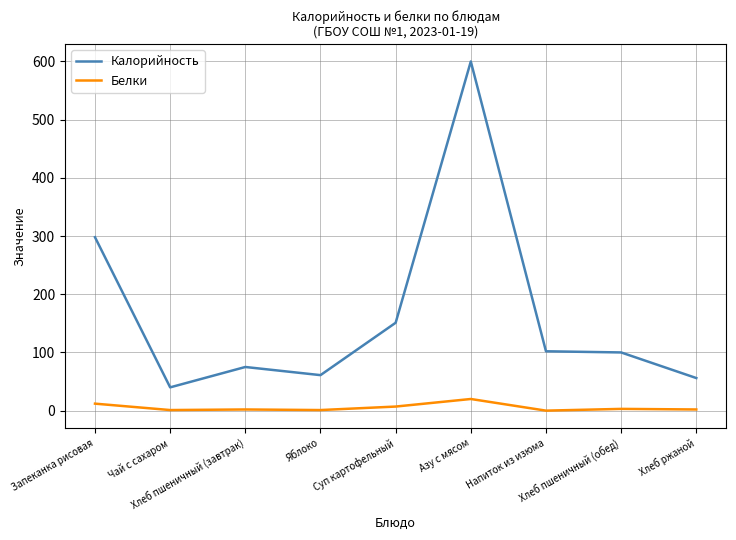

True or false: Калорийность and Белки cross at least once.

False